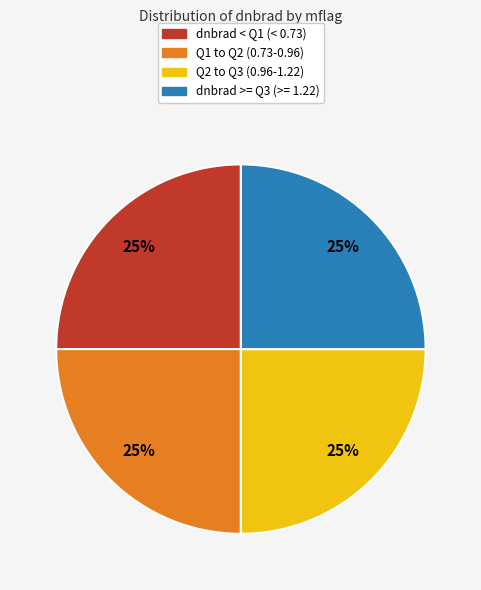

To the nearest percent, what is the average slice percentage?

25%